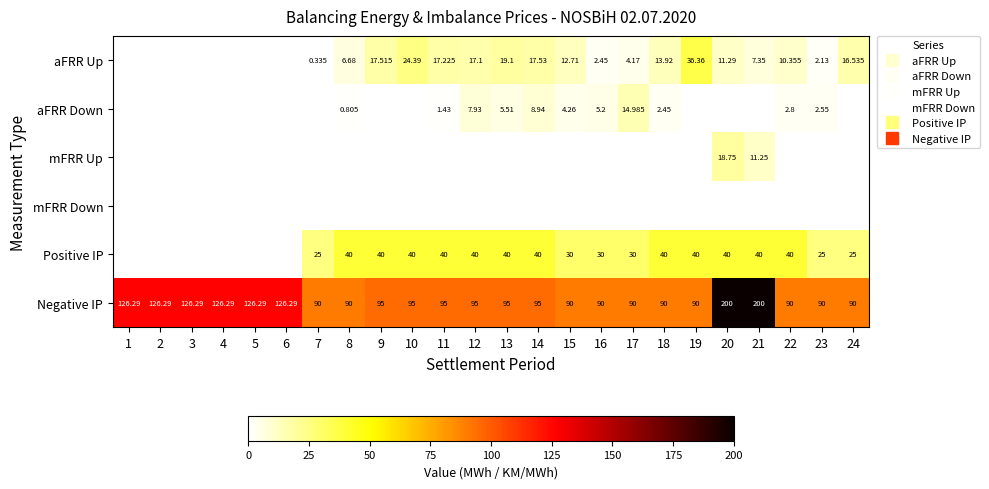

At how many categories does at least one series exceed 37?

24